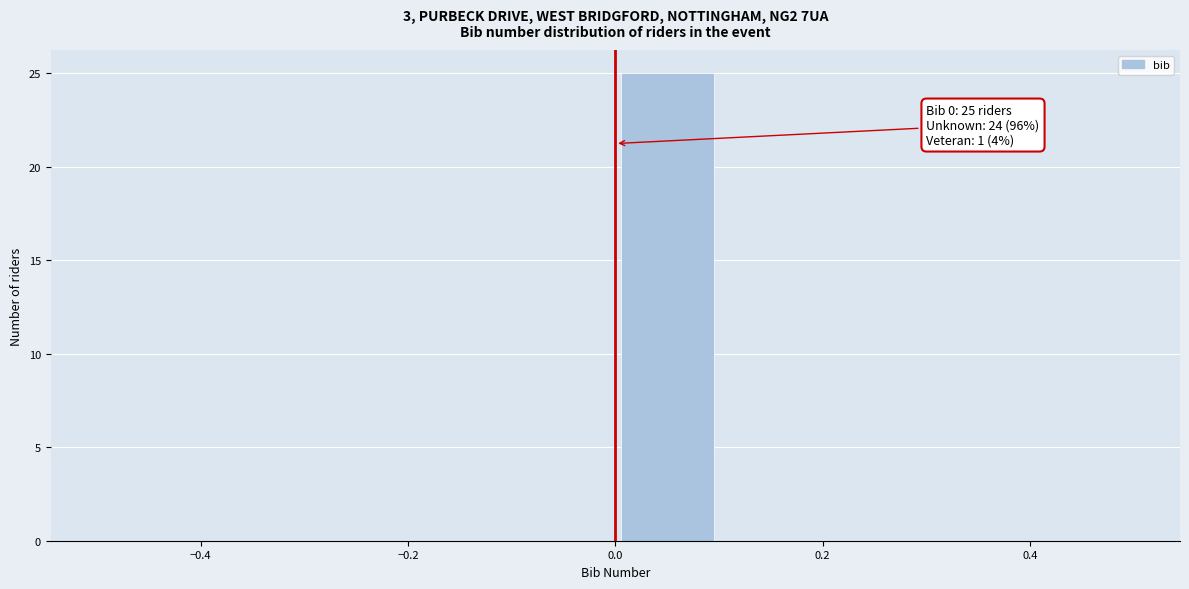

Over which range of the x-axis is the bar tallest?

0.0 to 0.1